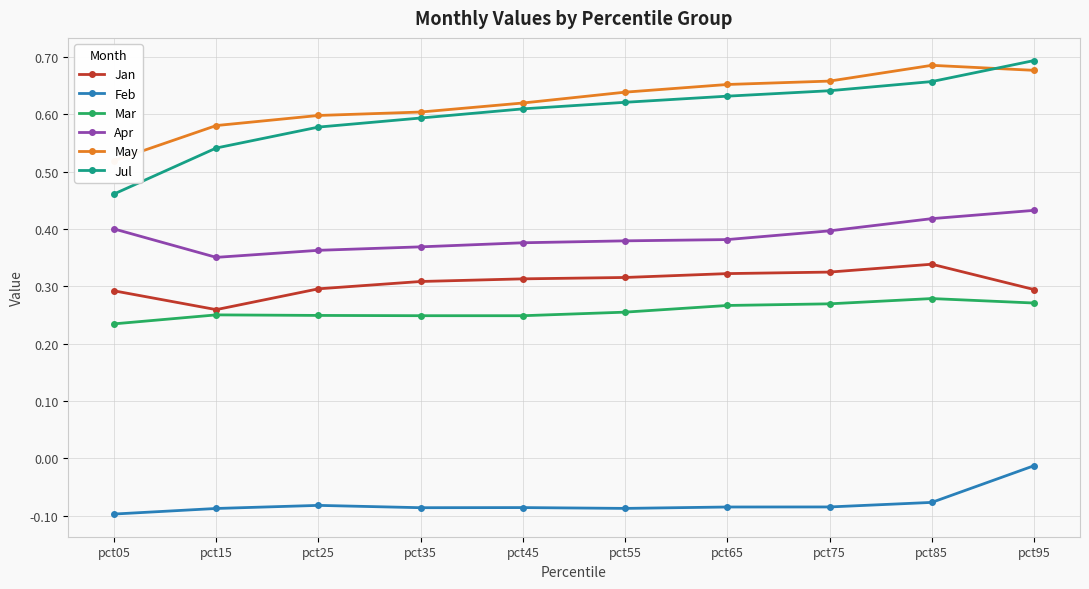

What are all the series names shown in the legend?

Jan, Feb, Mar, Apr, May, Jul